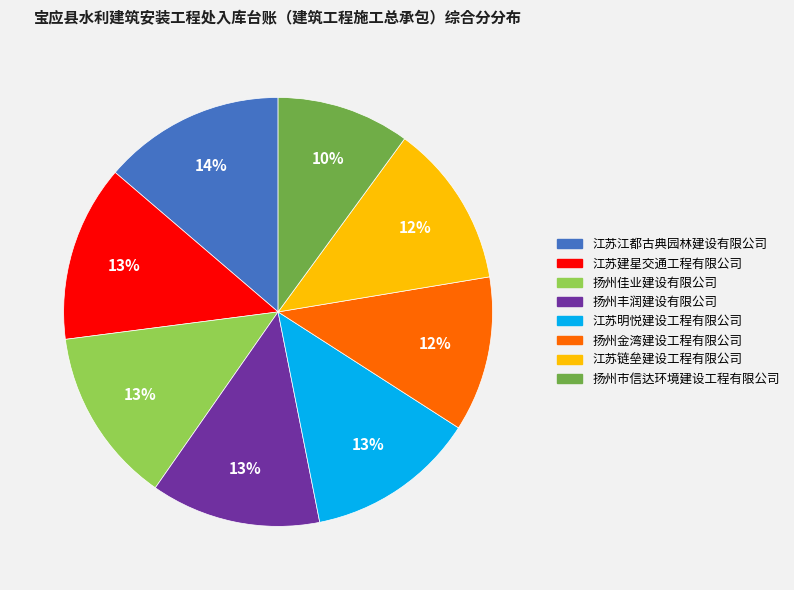

To the nearest percent, what is the difference between the 扬州丰润建设有限公司 and 扬州金湾建设工程有限公司 slice percentages?

1%